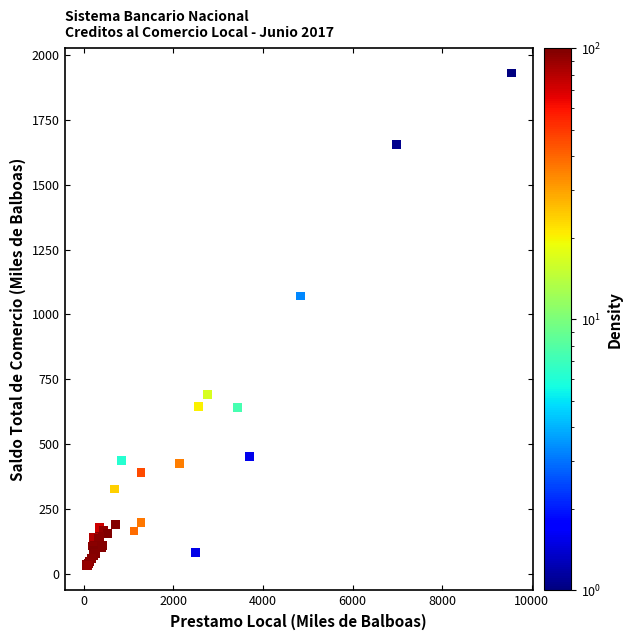

What Y value in the scatter plot is closest to 981?

1070.9